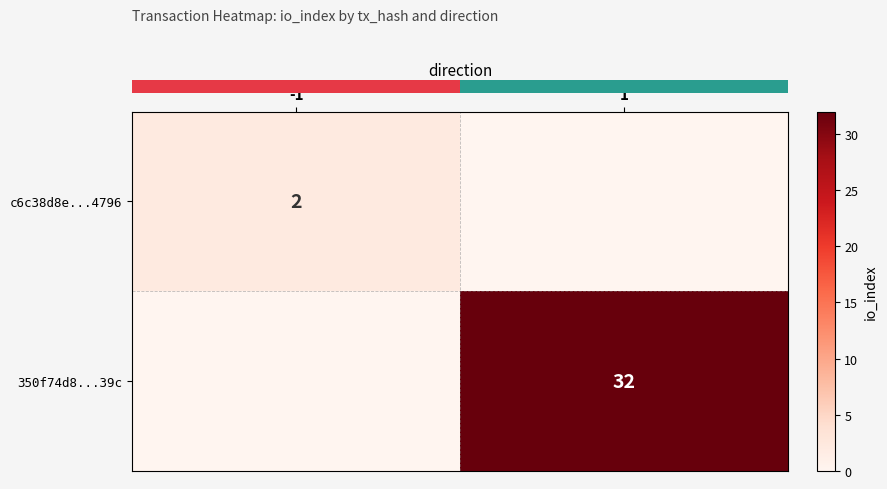

The value of row_1 at 1 is 14. True or false?

False